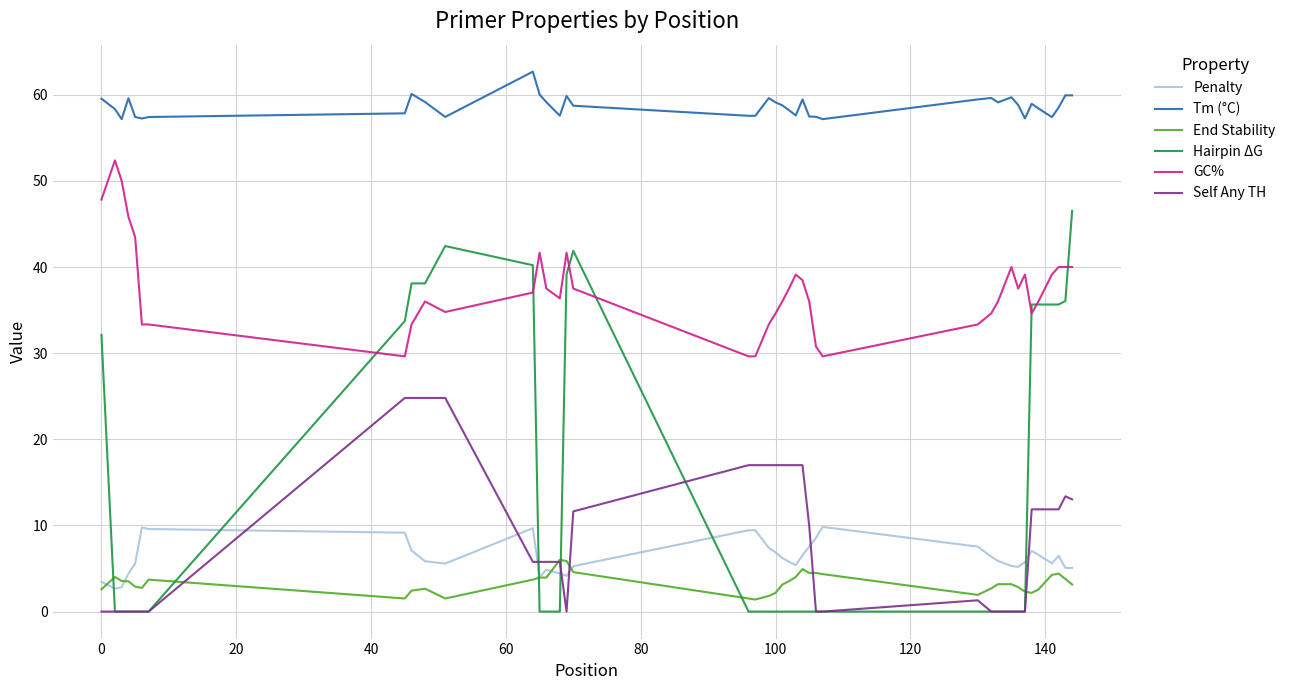

Does the chart display data point markers on the line(s)?

No